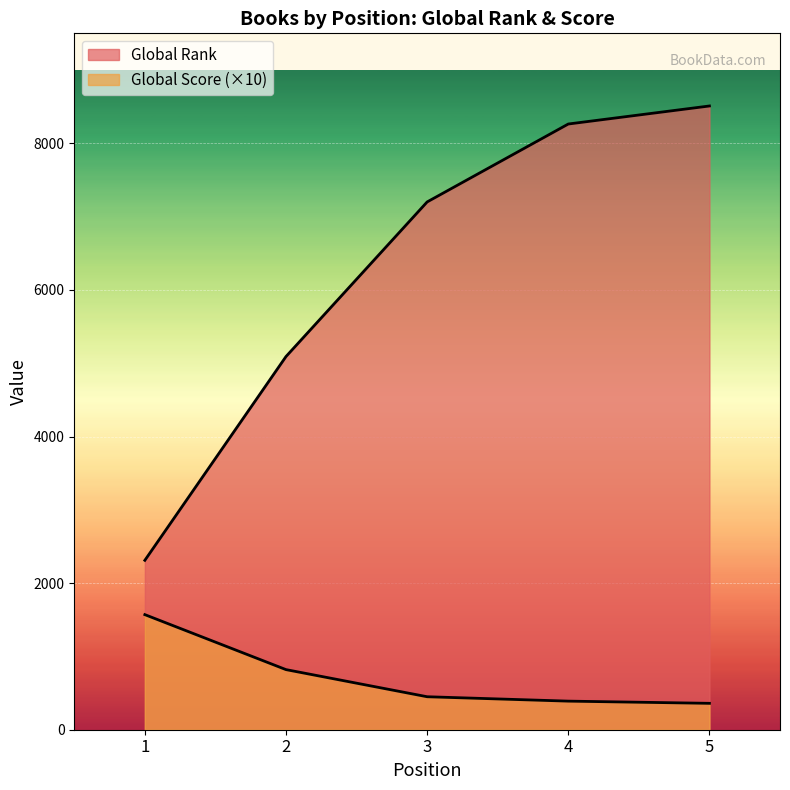

True or false: Global Rank has a value of 5091 at 2.

True